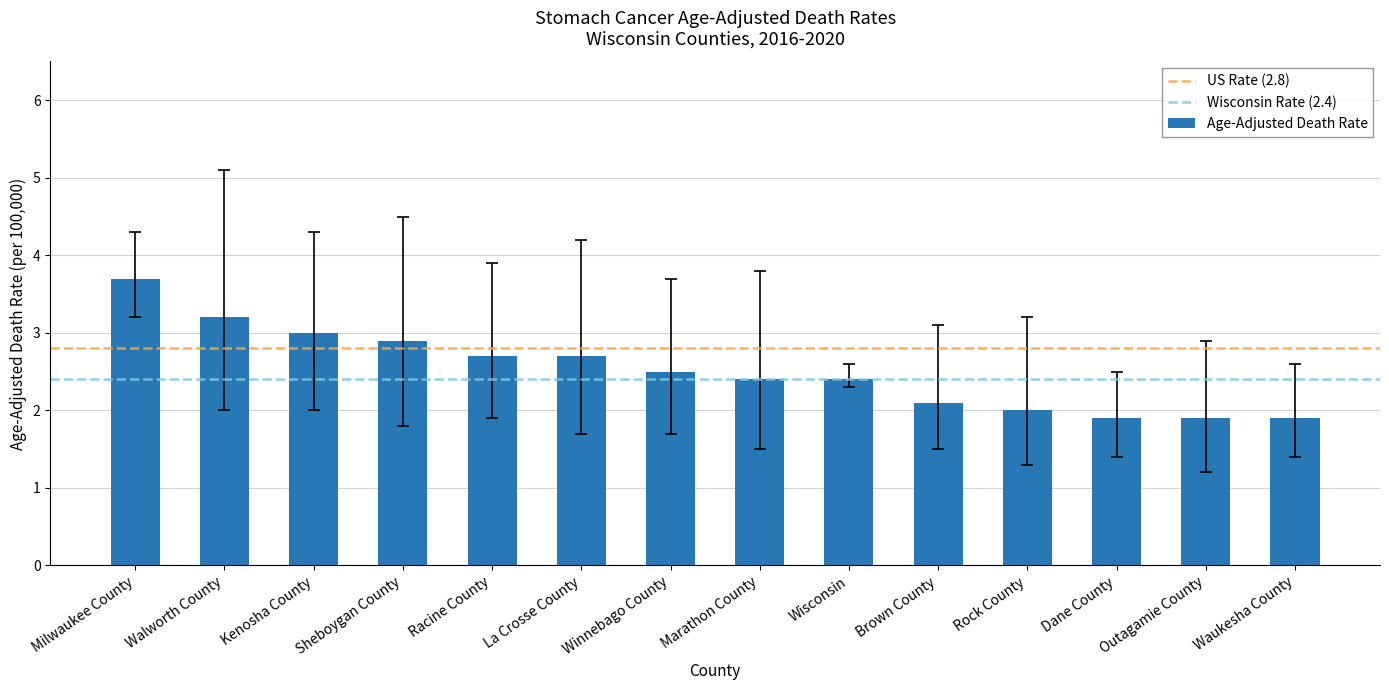

True or false: the data shows 1.6 at Walworth County.

False